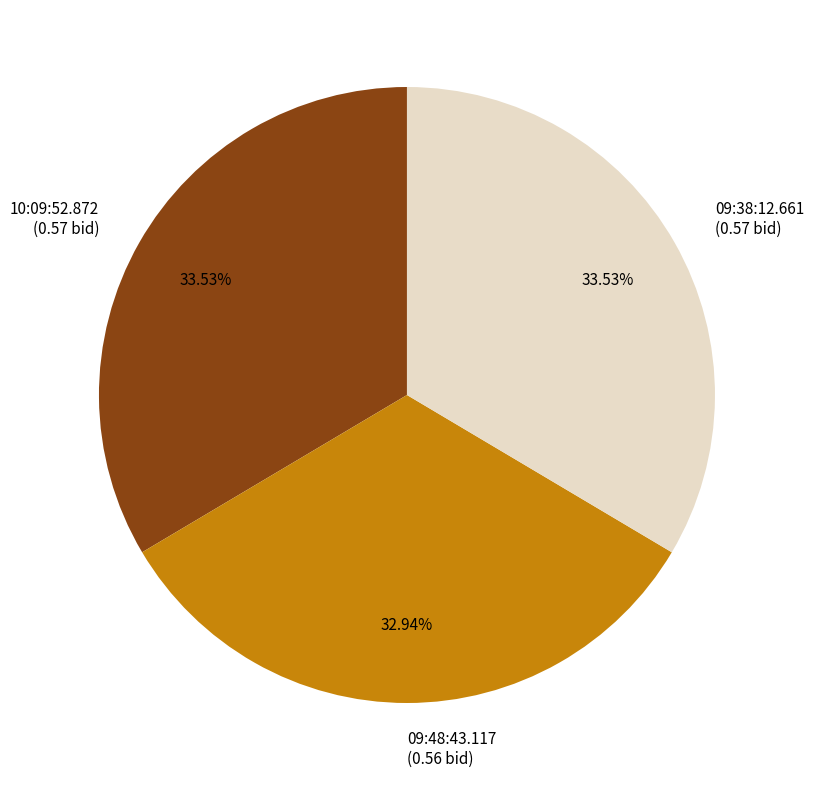

What is the total percentage of 09:38:12.661 and 09:48:43.117?

66.5%